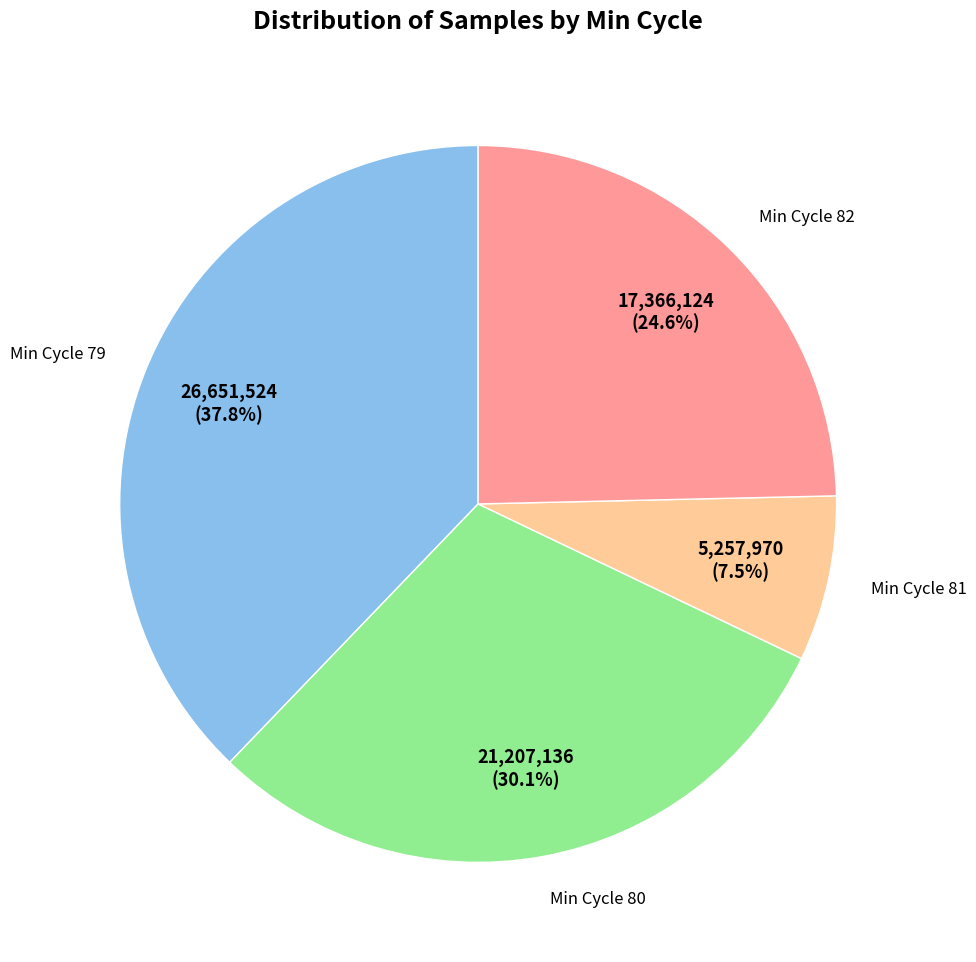

What is the smallest slice in the pie chart?

Min Cycle 81